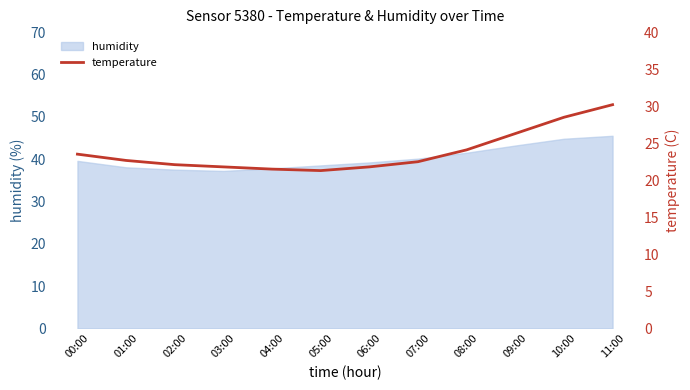

What is the label of the 3rd point from the right?

09:00